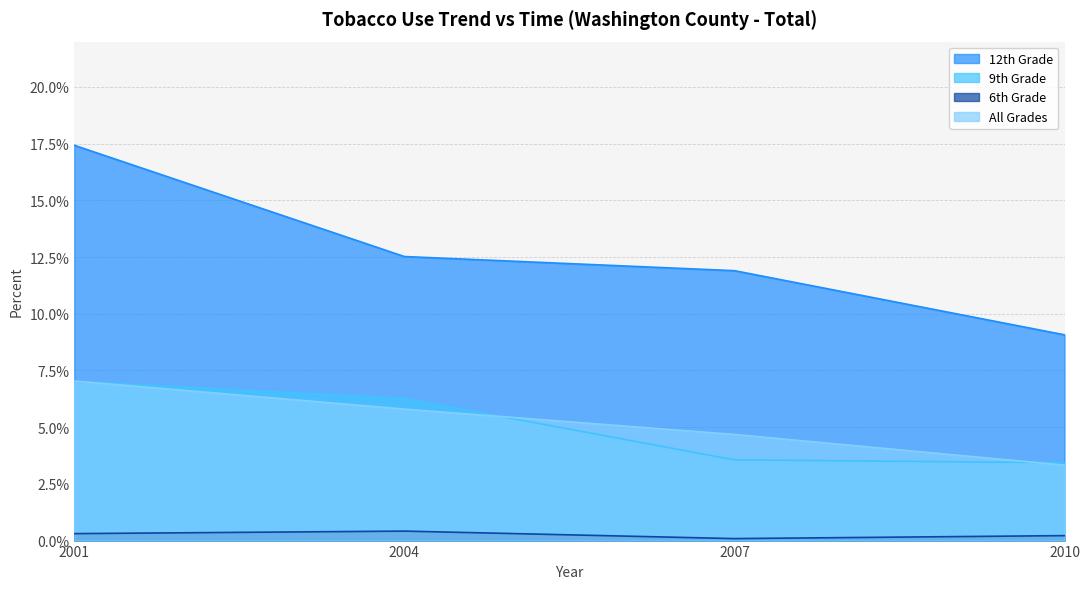

True or false: 12th Grade and 6th Grade intersect in this chart.

False